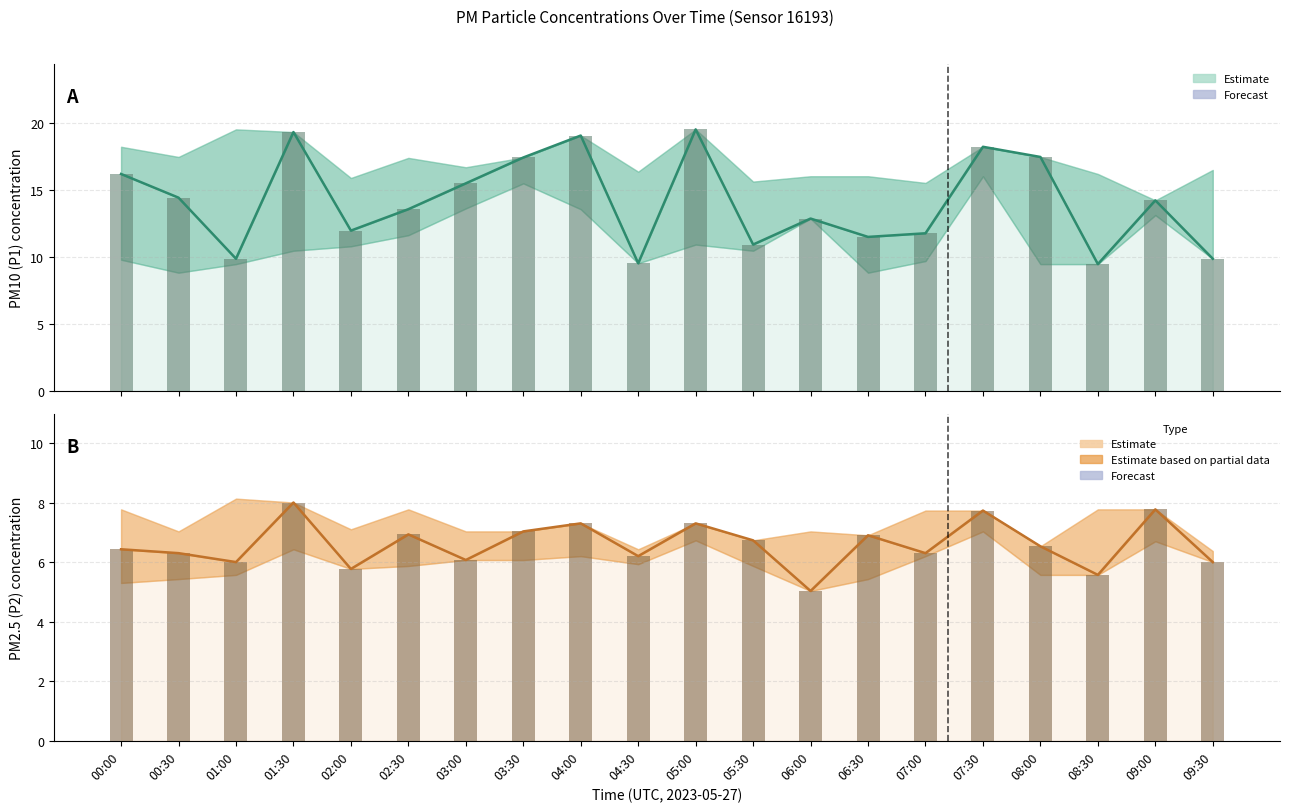

At which category is the sum across all series the highest?

01:30